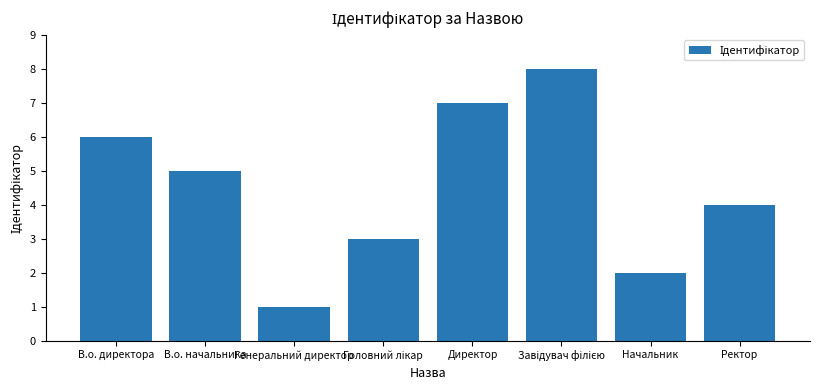

Between В.о. директора and Директор, which is larger?

Директор